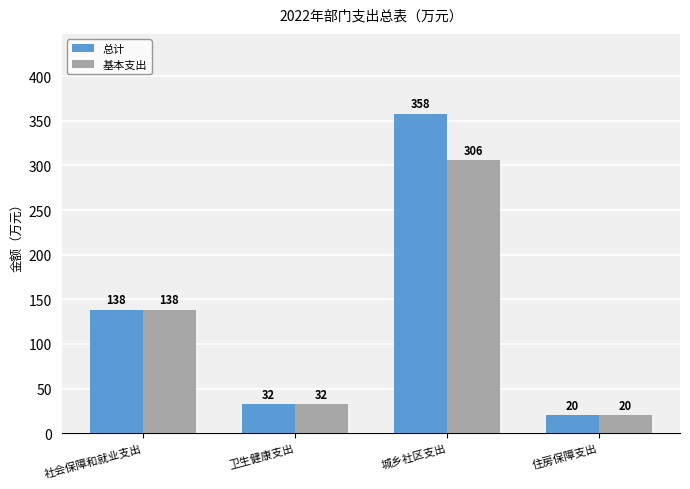

What is the highest value of the 总计 series?

357.9